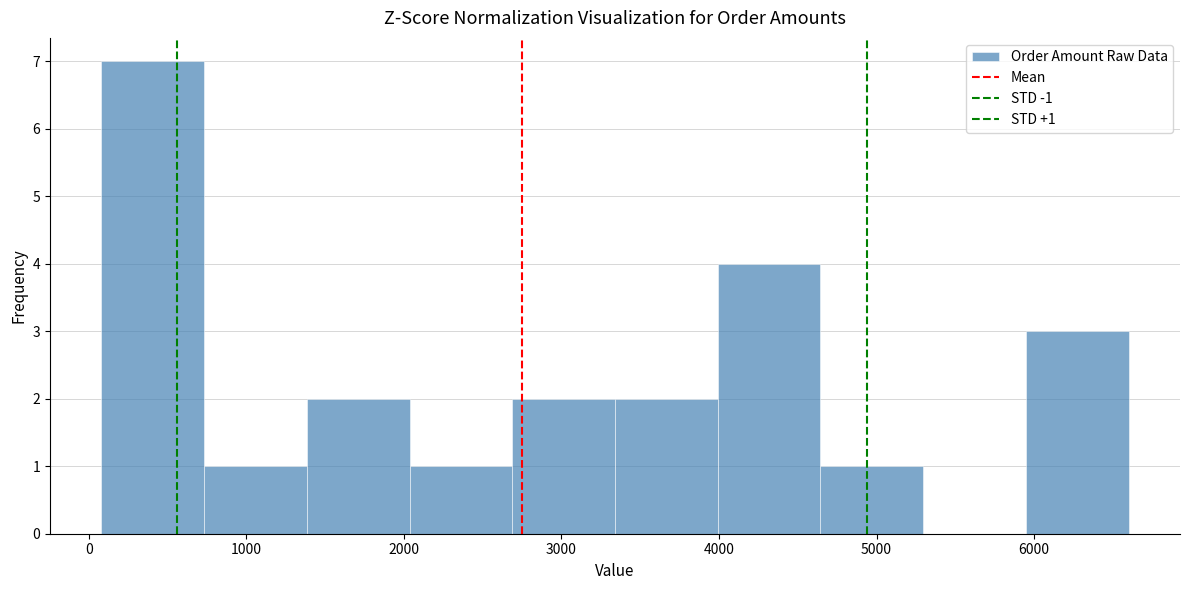

Over which range of the x-axis is the bar tallest?

100 to 700